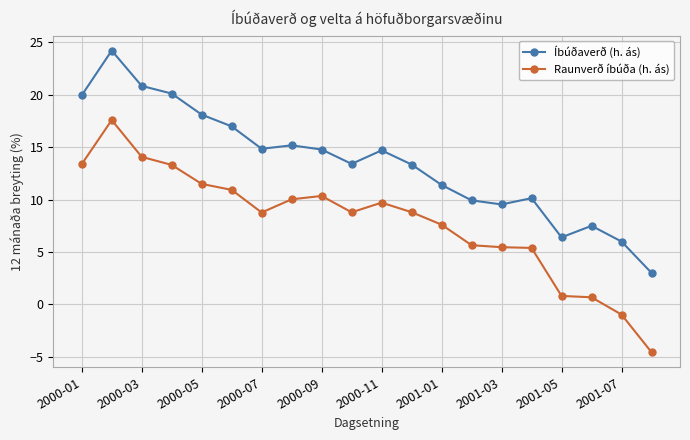

Which series has the widest spread of values?

Raunverð íbúða (h. ás)